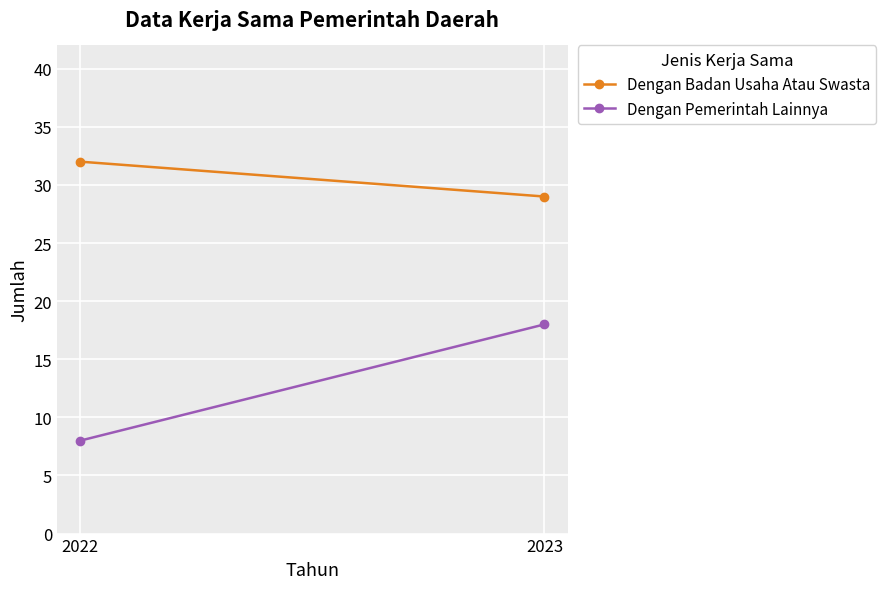

What is the minimum value for Dengan Badan Usaha Atau Swasta?

29